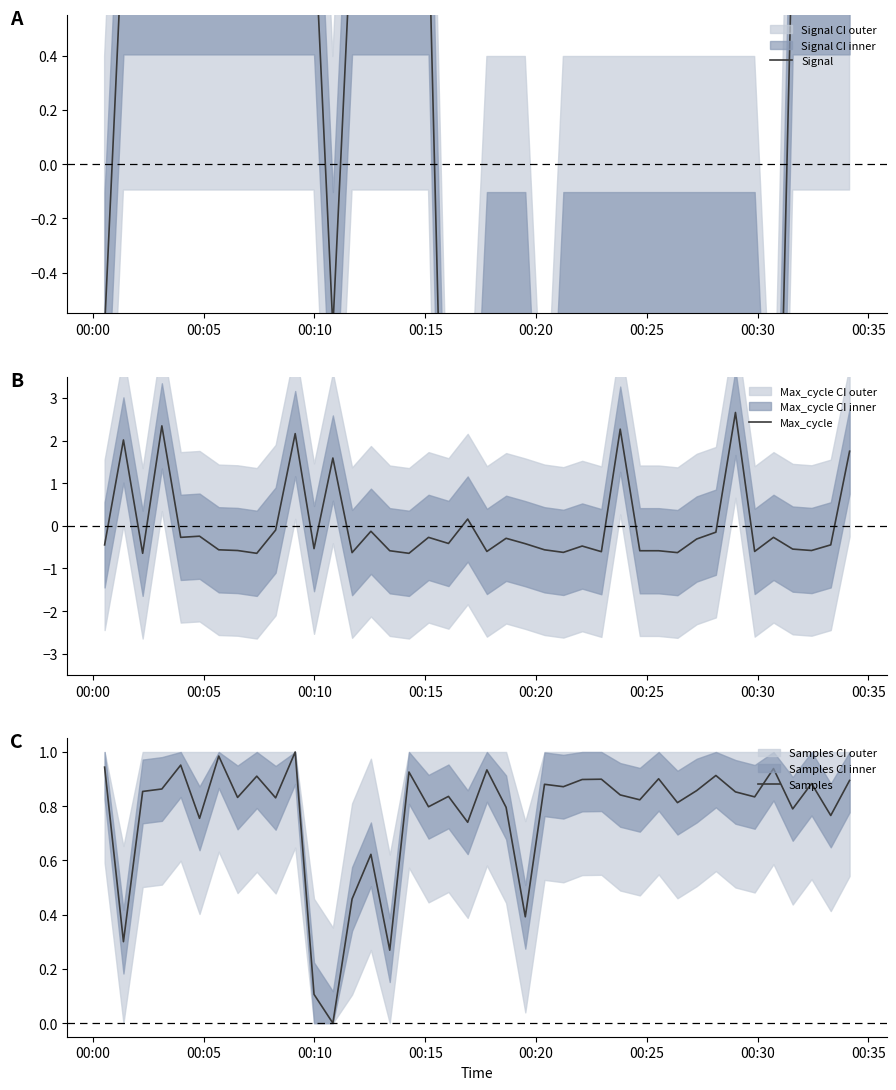

How many interior local valleys does the Max_cycle series have?

13